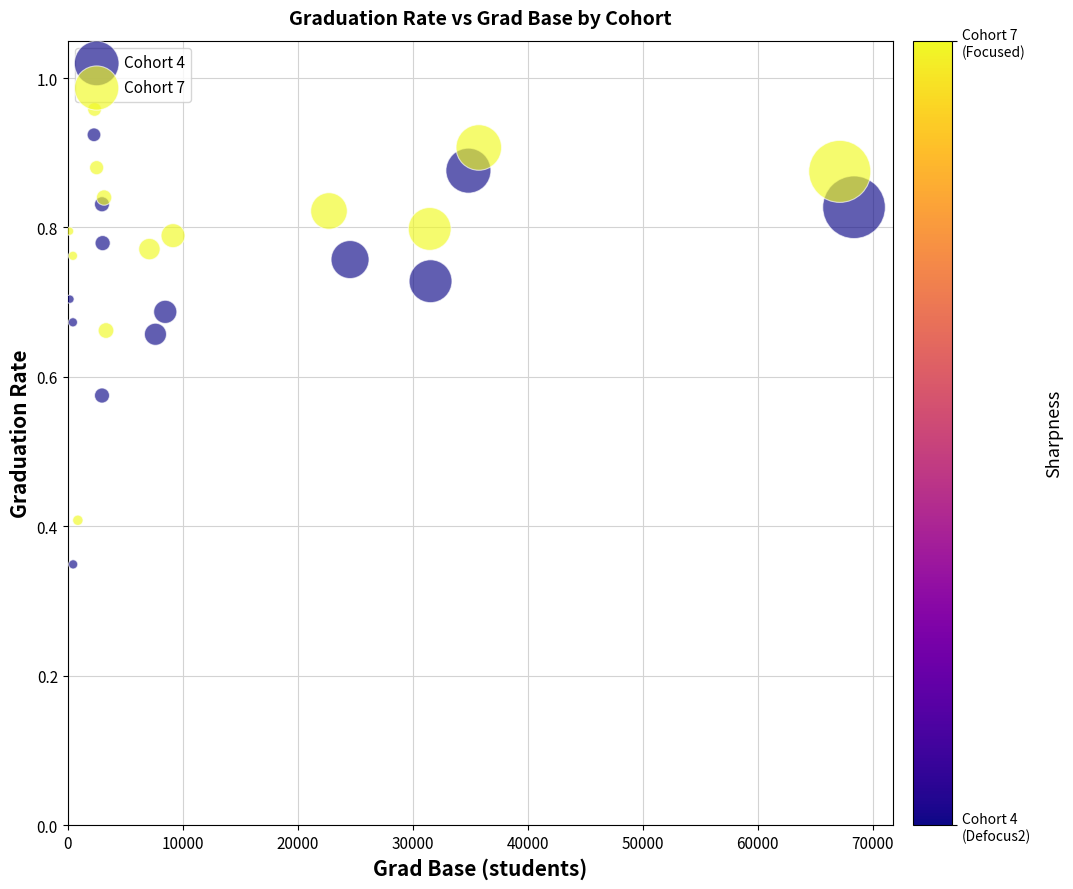

Which series has the widest spread of Y values?

Cohort 4